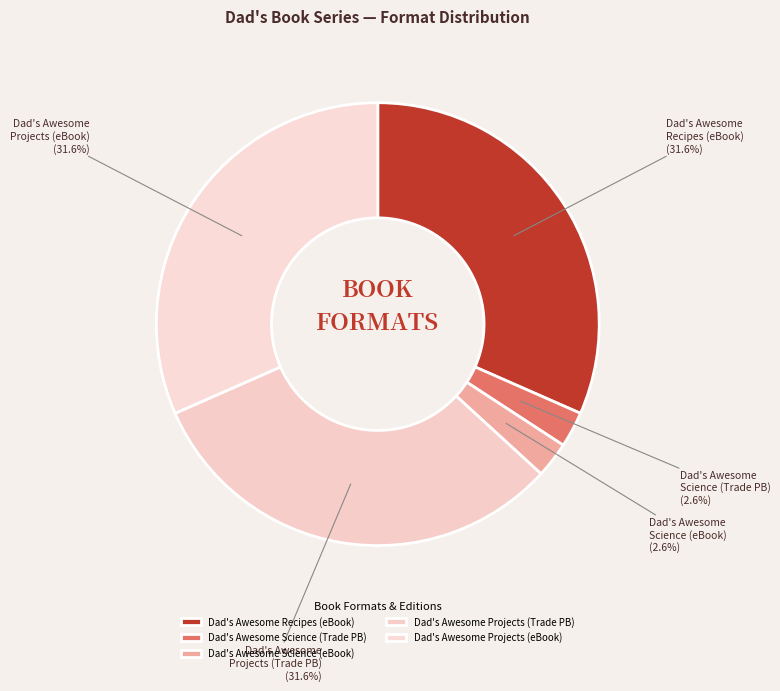

Which has a higher value, Dad's Awesome Projects (eBook) or Dad's Awesome Science (Trade PB)?

Dad's Awesome Projects (eBook)